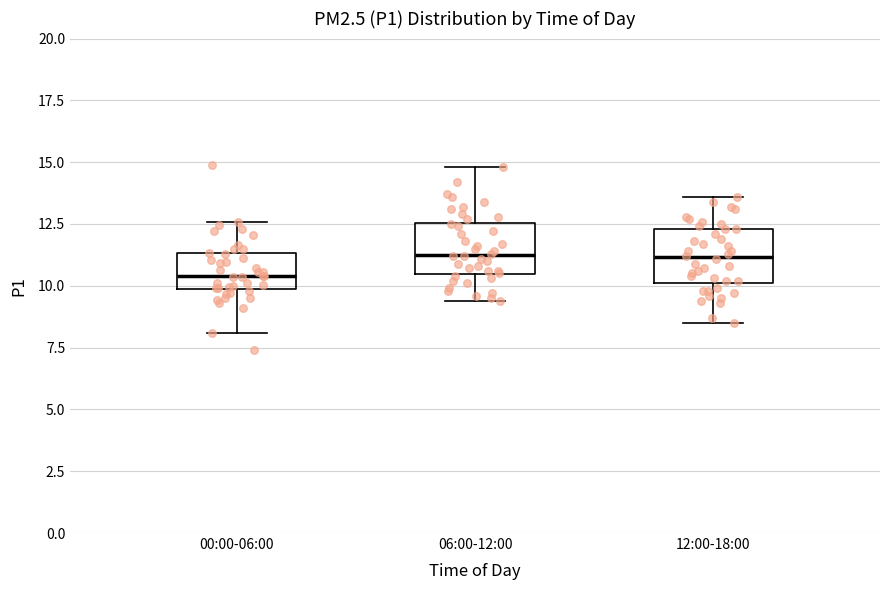

Where does the median line of the box for 06:00-12:00 sit on the y-axis? The values are not printed on the chart, so give them approximately, as read against the axis.

11.5